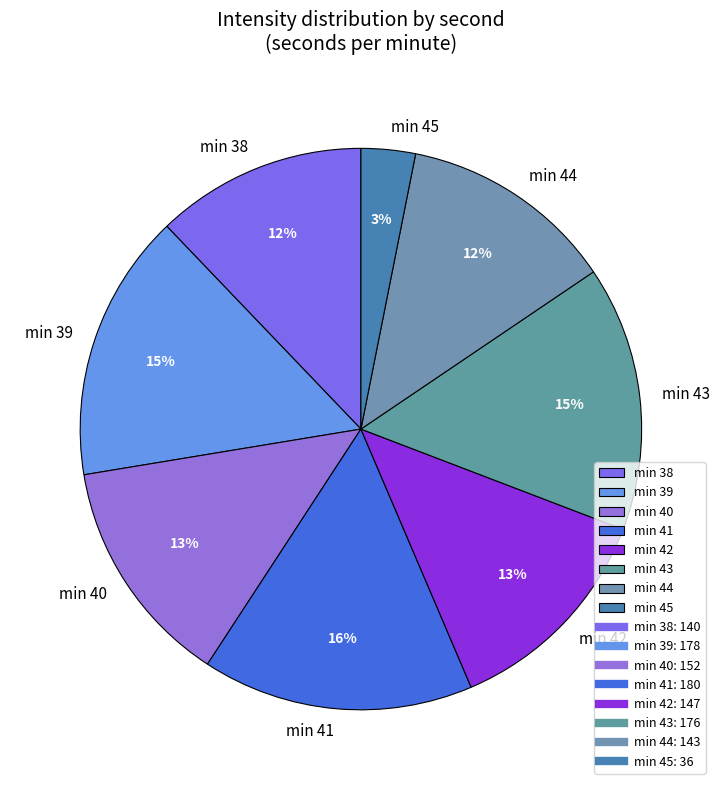

What is the smallest slice in the pie chart?

min 45